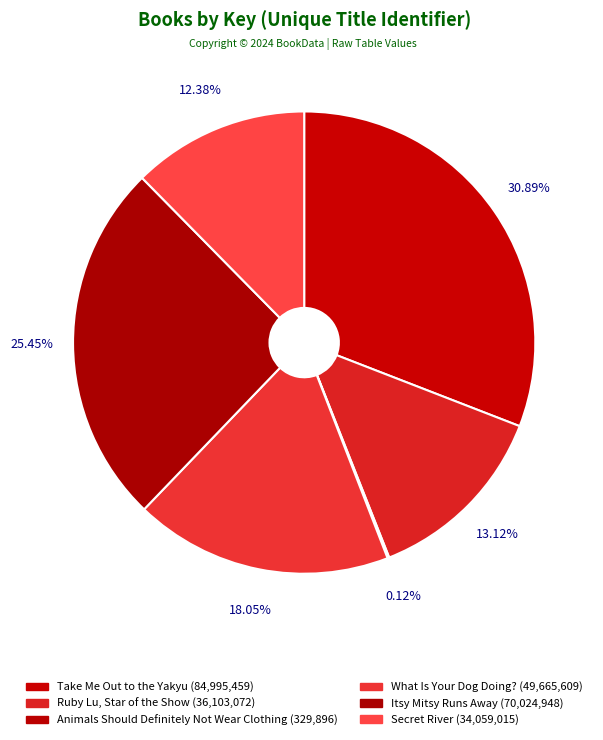

Which slice is the smallest?

Animals Should Definitely Not Wear Clothing